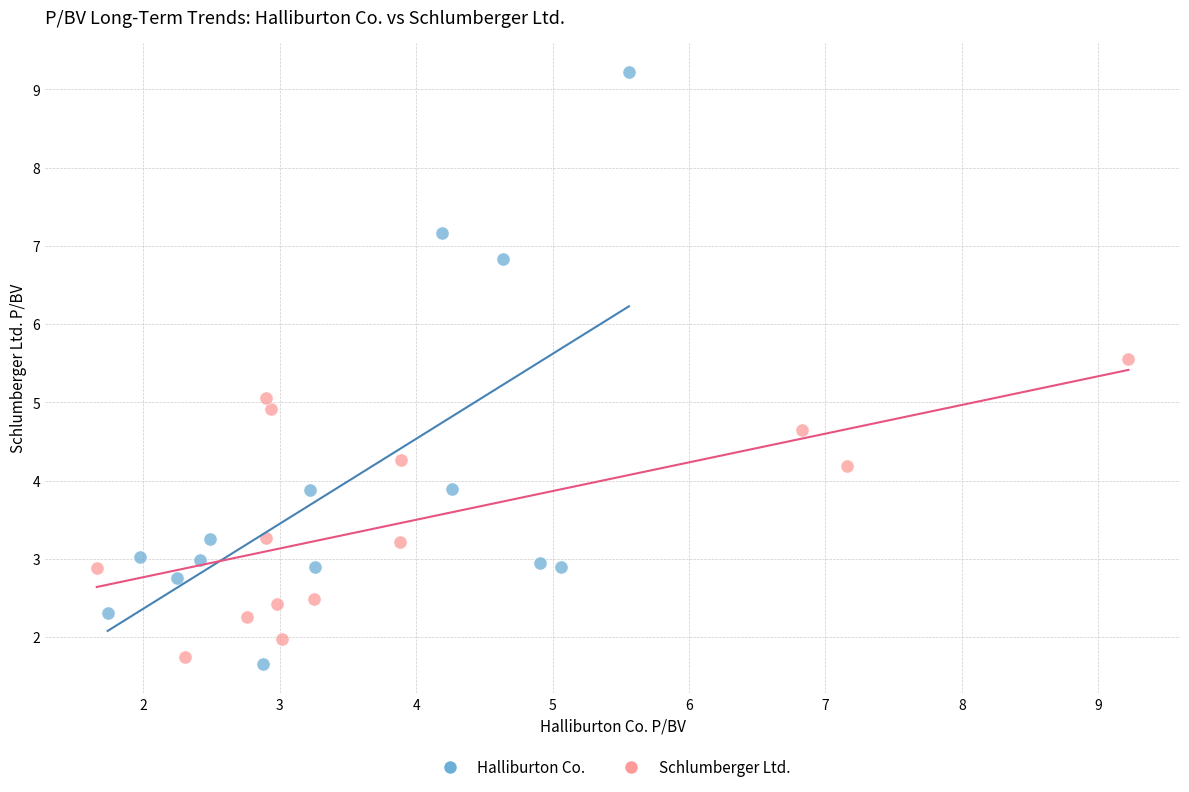

Which series contains the highest Y value?

Halliburton Co.